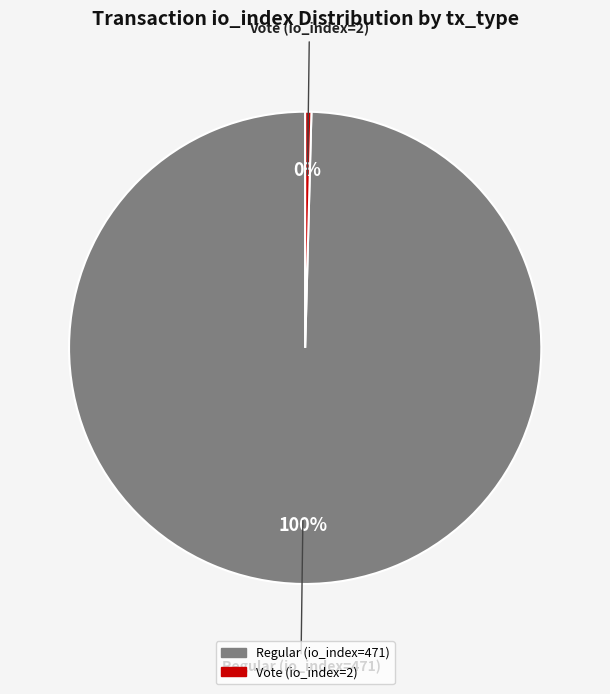

True or false: Vote (io_index=2) accounts for 0% of the total.

True